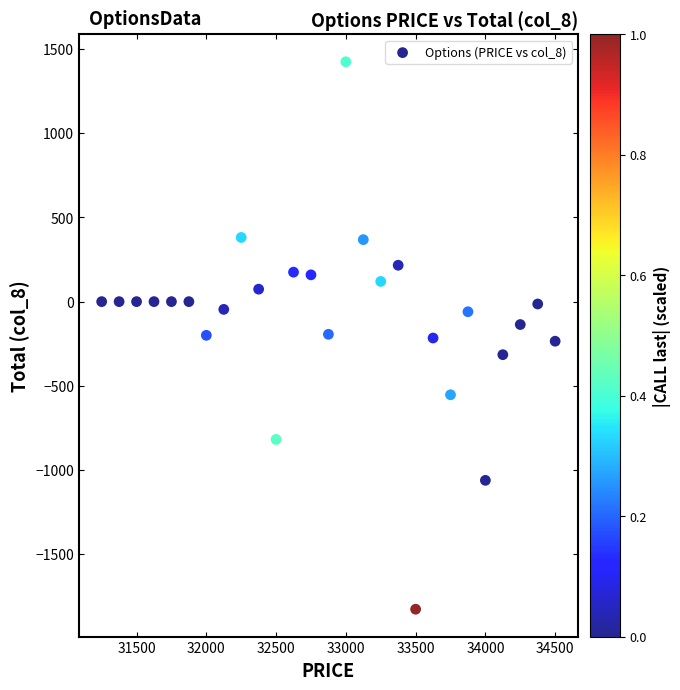

What is the range of X values (max minus min)?

3250